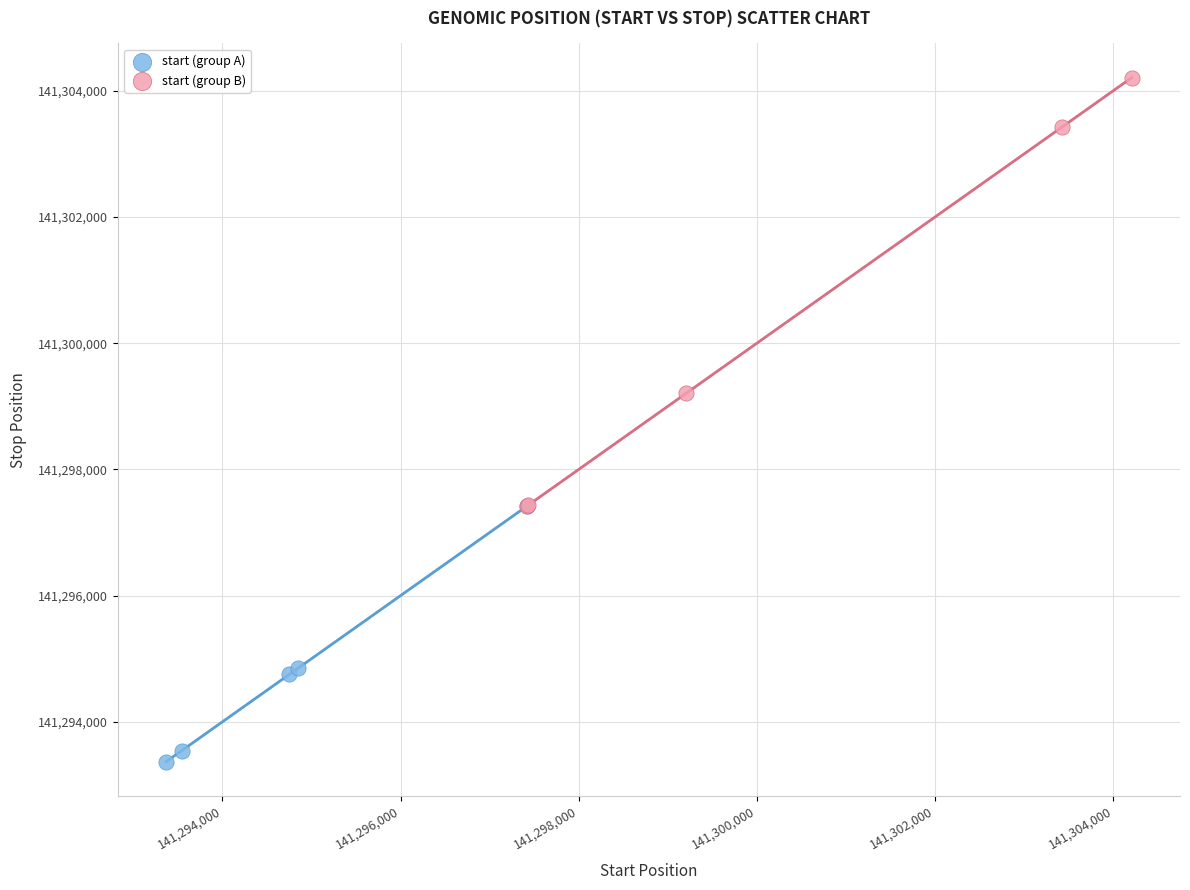

Which series reaches the maximum Y coordinate?

start (group B)